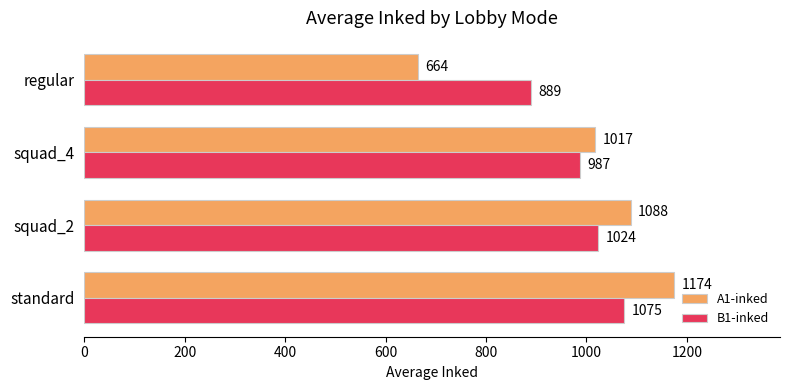

List the series in order of their peak value, lowest first.

B1-inked, A1-inked